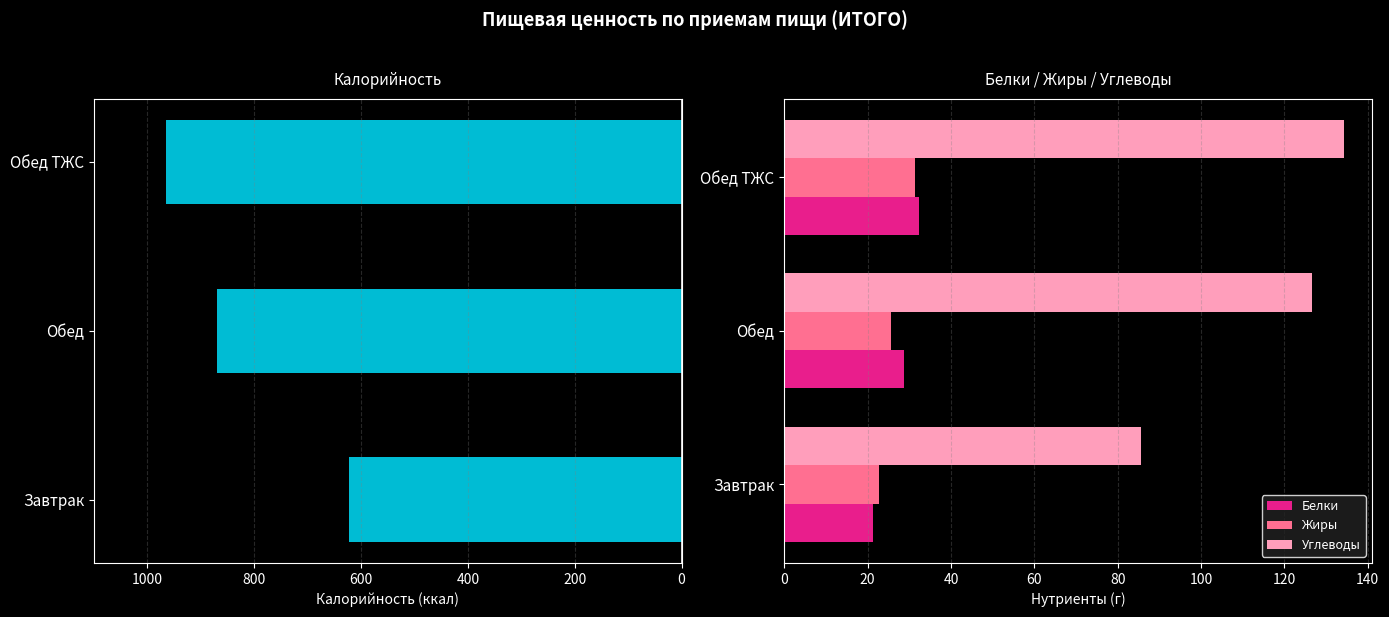

At how many categories does at least one series exceed 261?

3